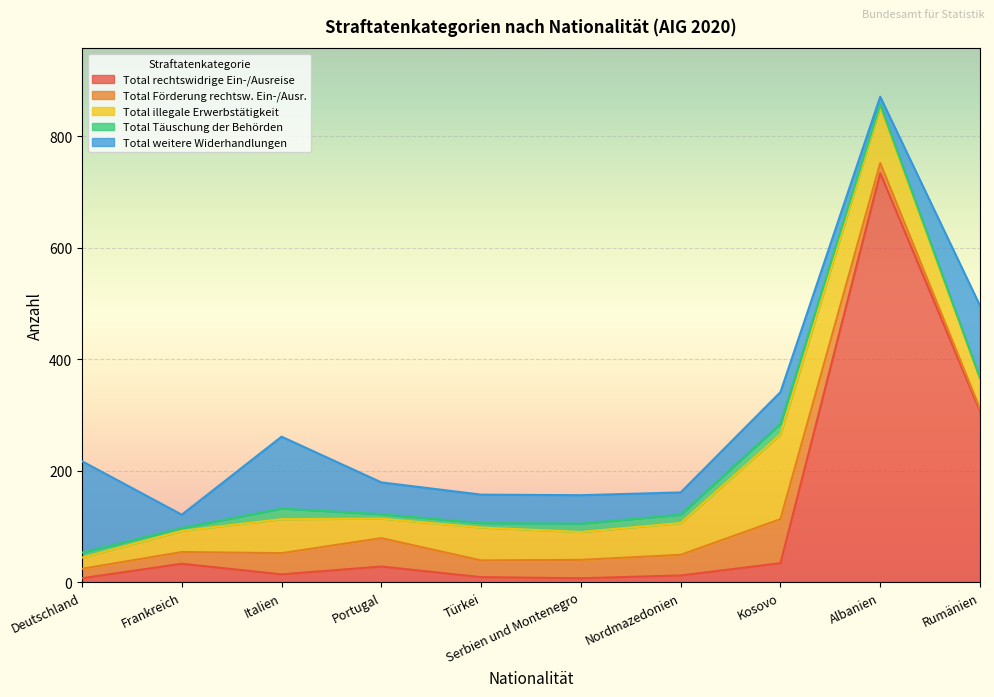

What is the maximum value for Total Täuschung der Behörden?

19